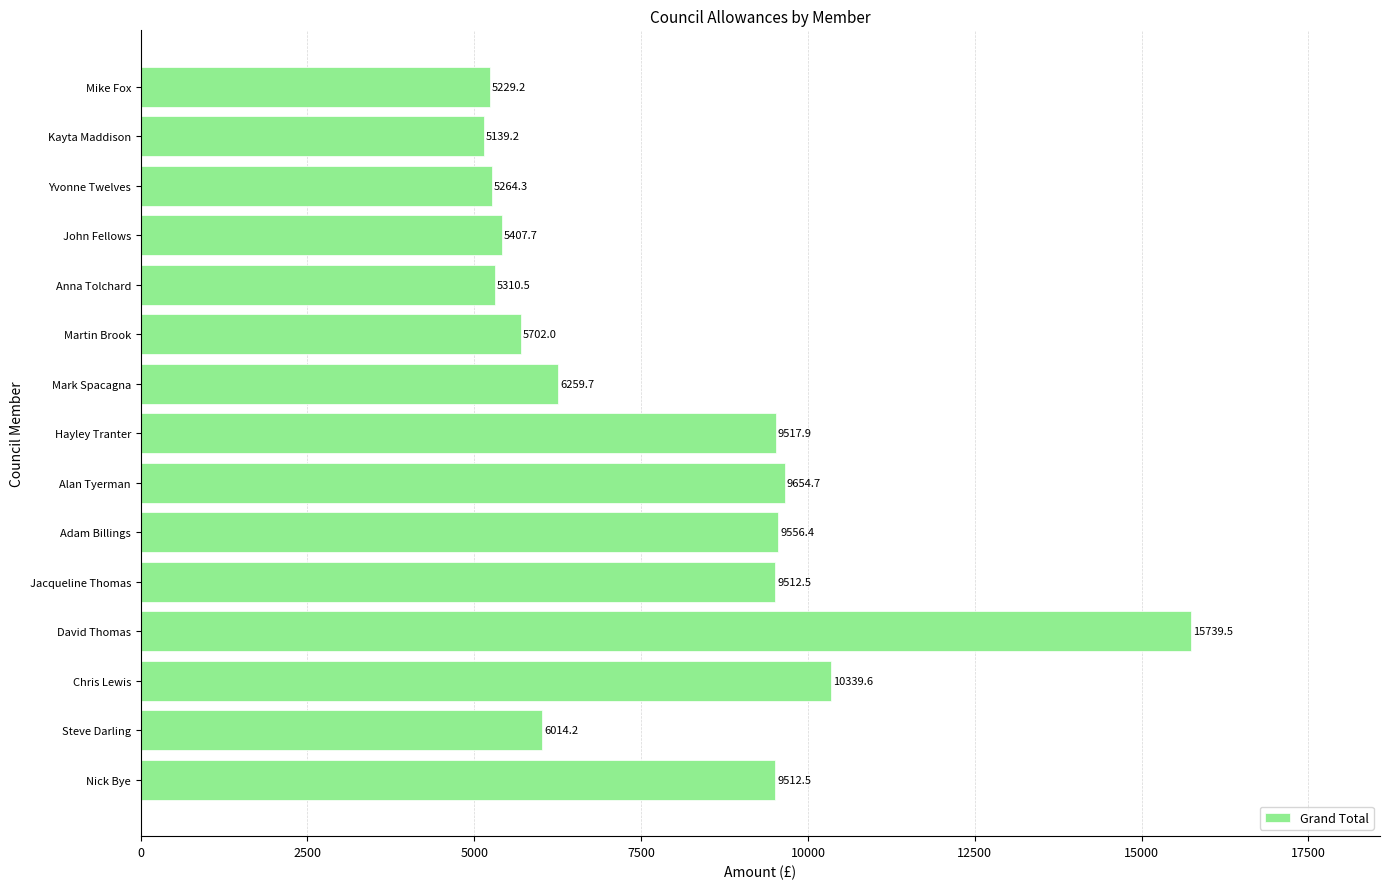

What value does the data have at Martin Brook?

5702.0